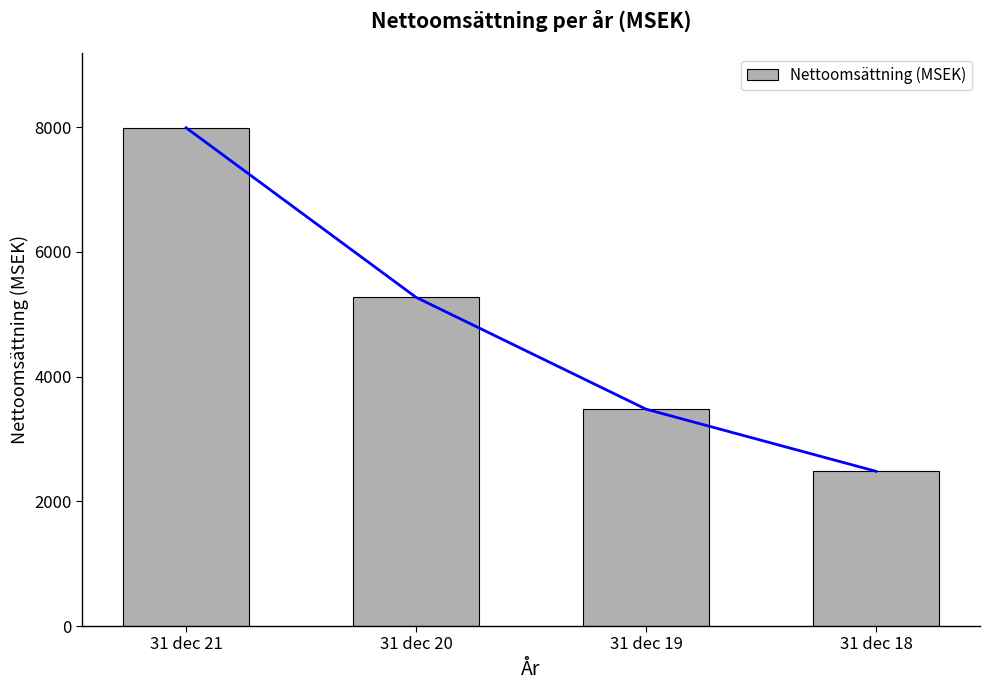

Is it true that the value at 31 dec 19 is 3479?

True